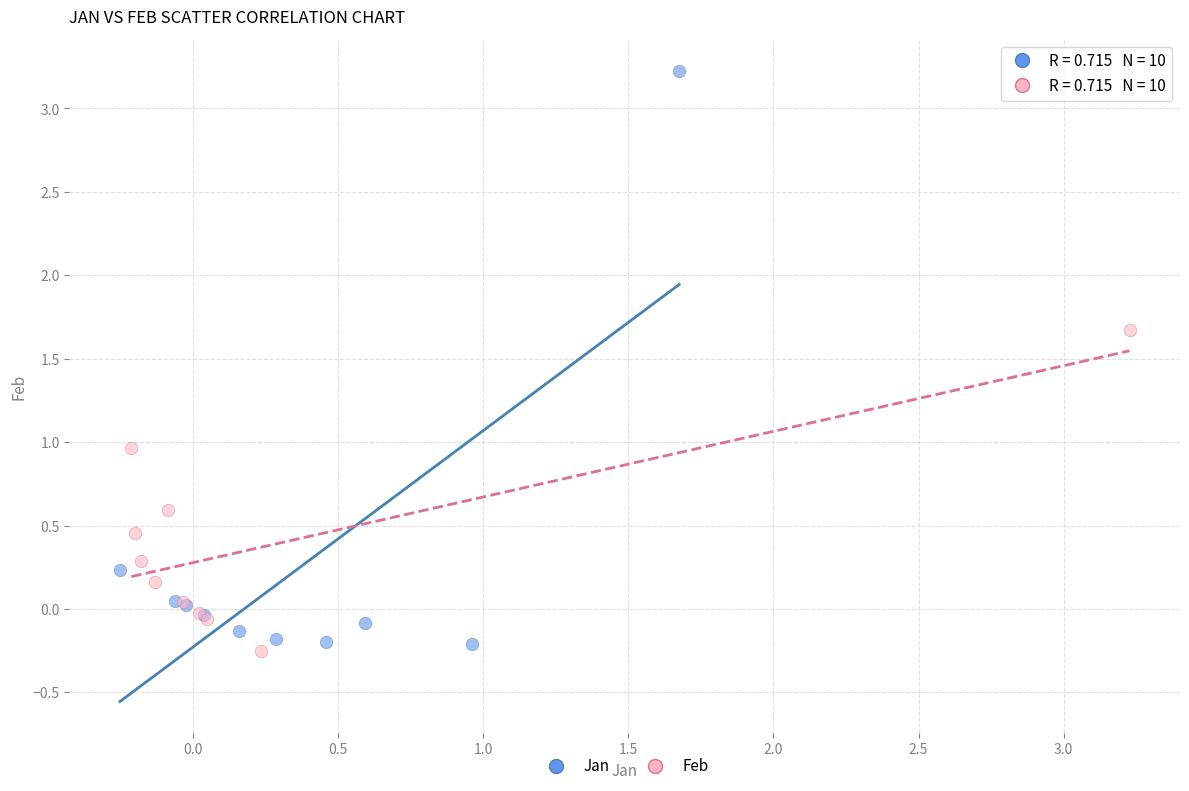

Which series has the largest Y range (max minus min)?

Jan